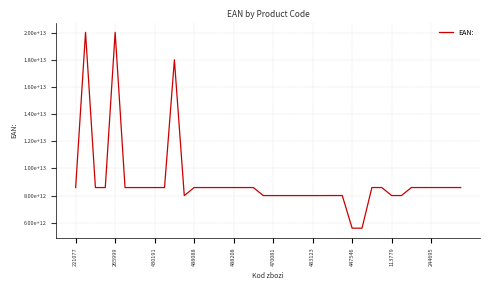

True or false: the data has more than 1 interior local peaks.

True